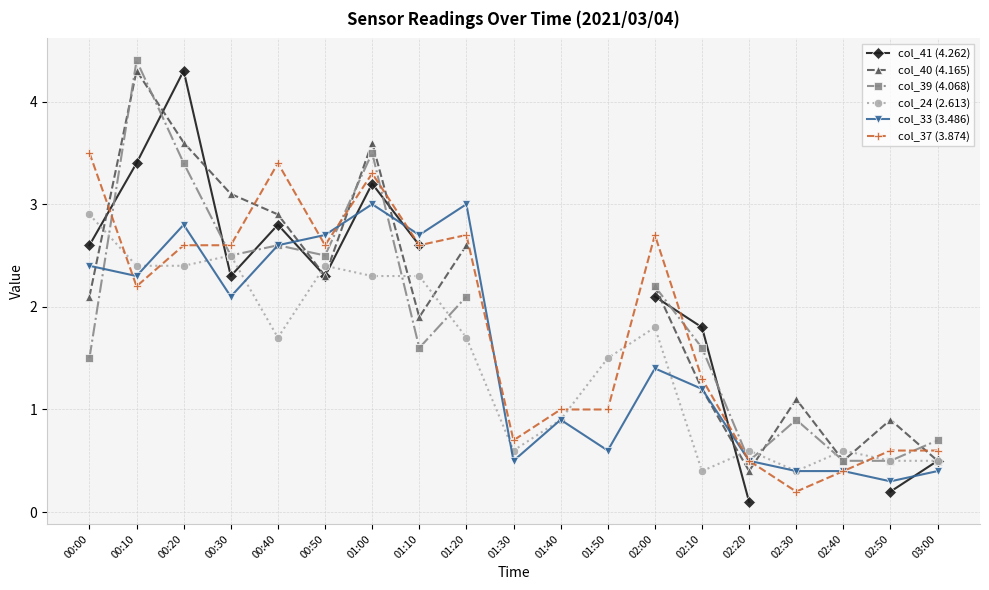

What is the difference between the maximum and minimum values in the col_37 (3.874) series?

3.3